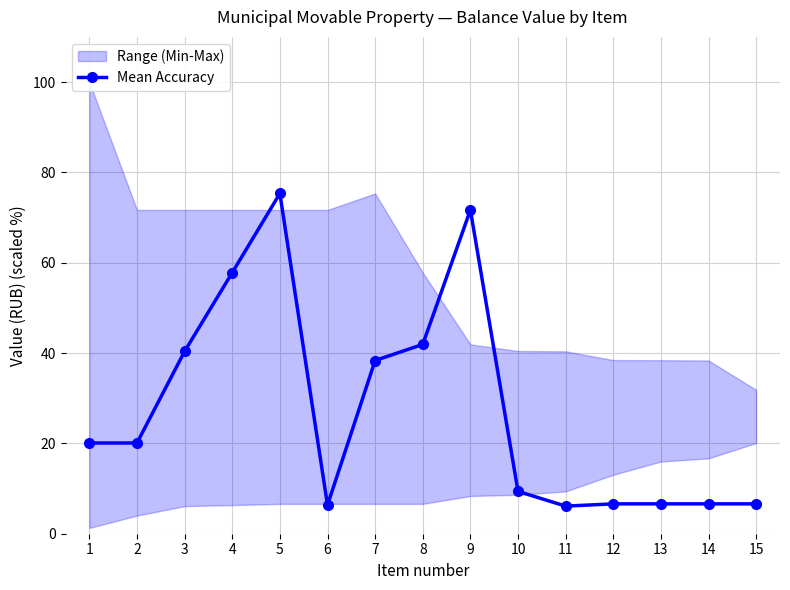

What is the difference between the values at 6 and 4?

51.5